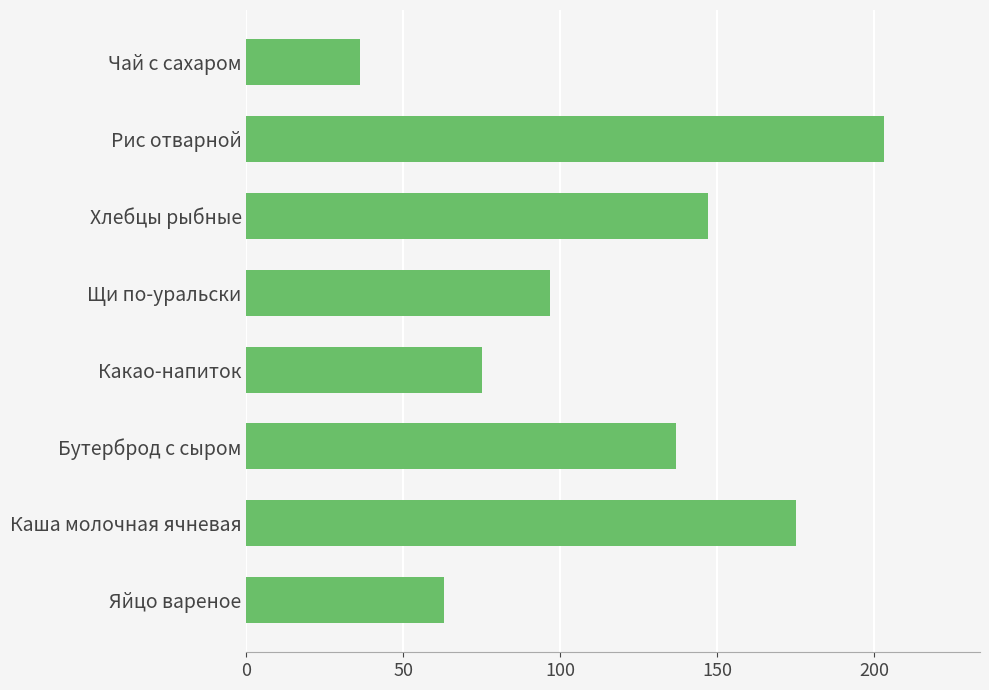

Is it true that the value at Щи по-уральски is 157.3?

False